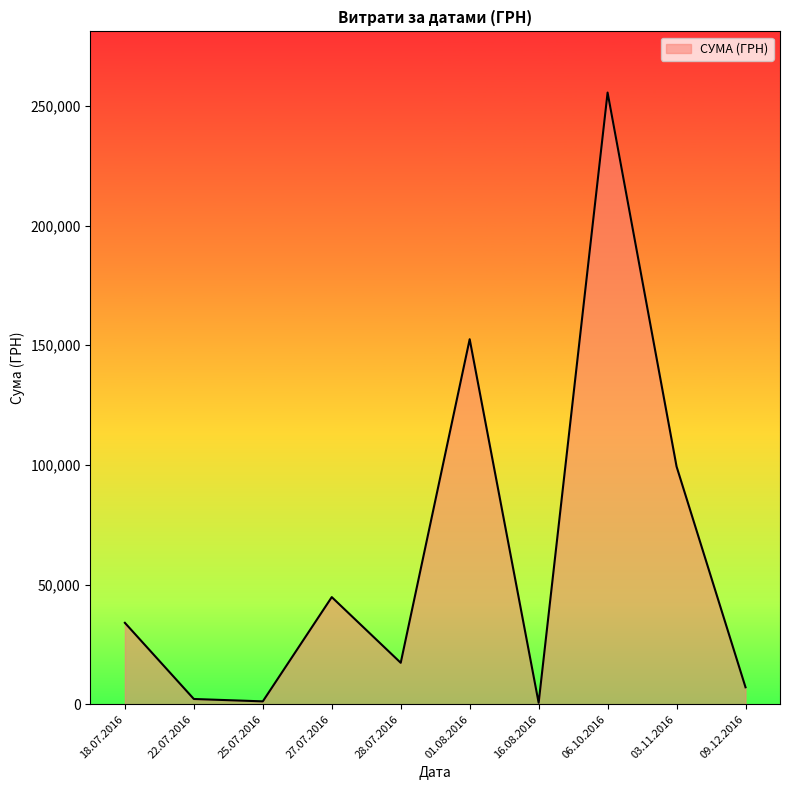

Is it true that the value at 27.07.2016 is 44757.0?

True